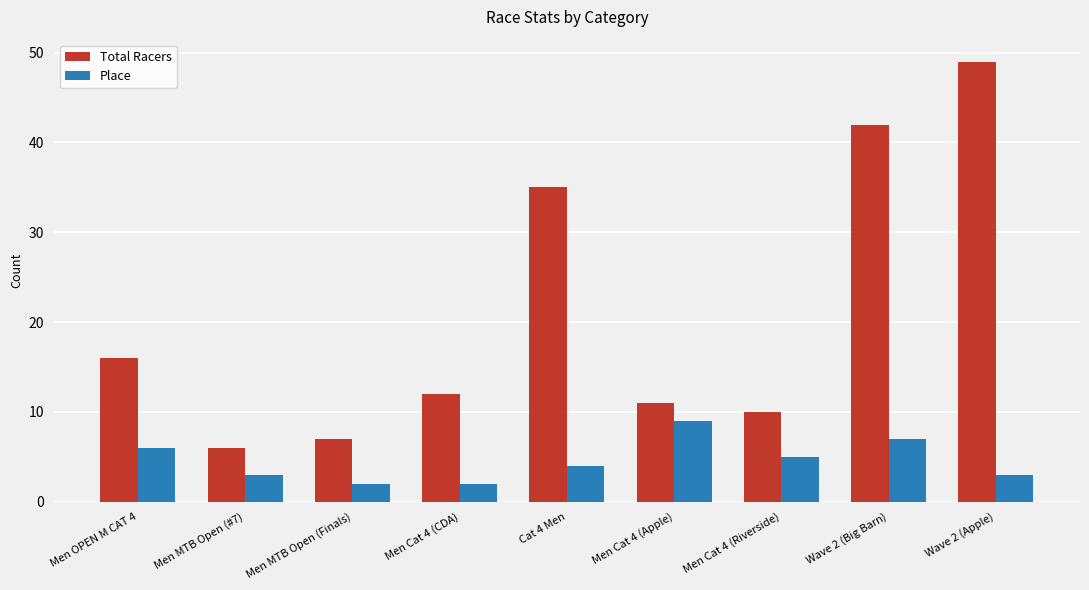

The Total Racers series shows 12 at Men Cat 4 (CDA). True or false?

True